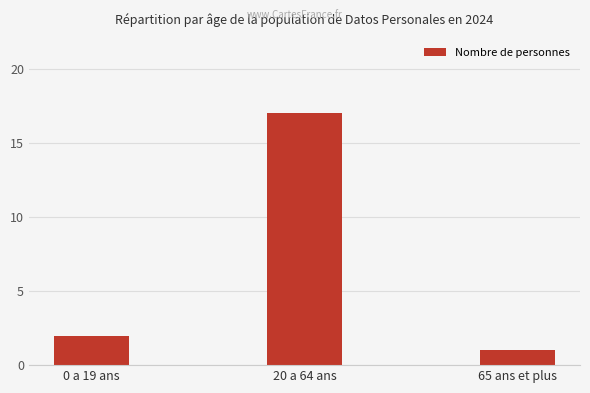

How many values are below 2?

1